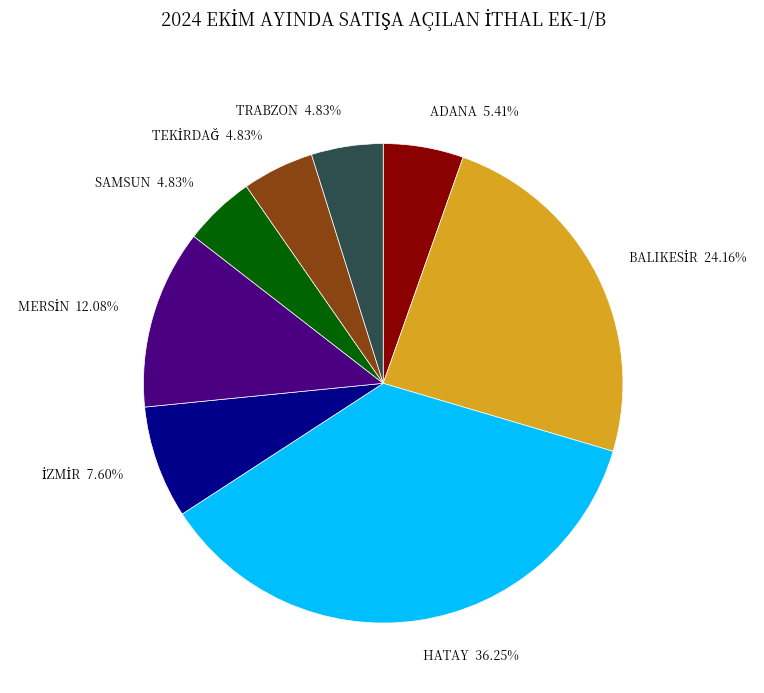

How many slices are in this pie chart?

8